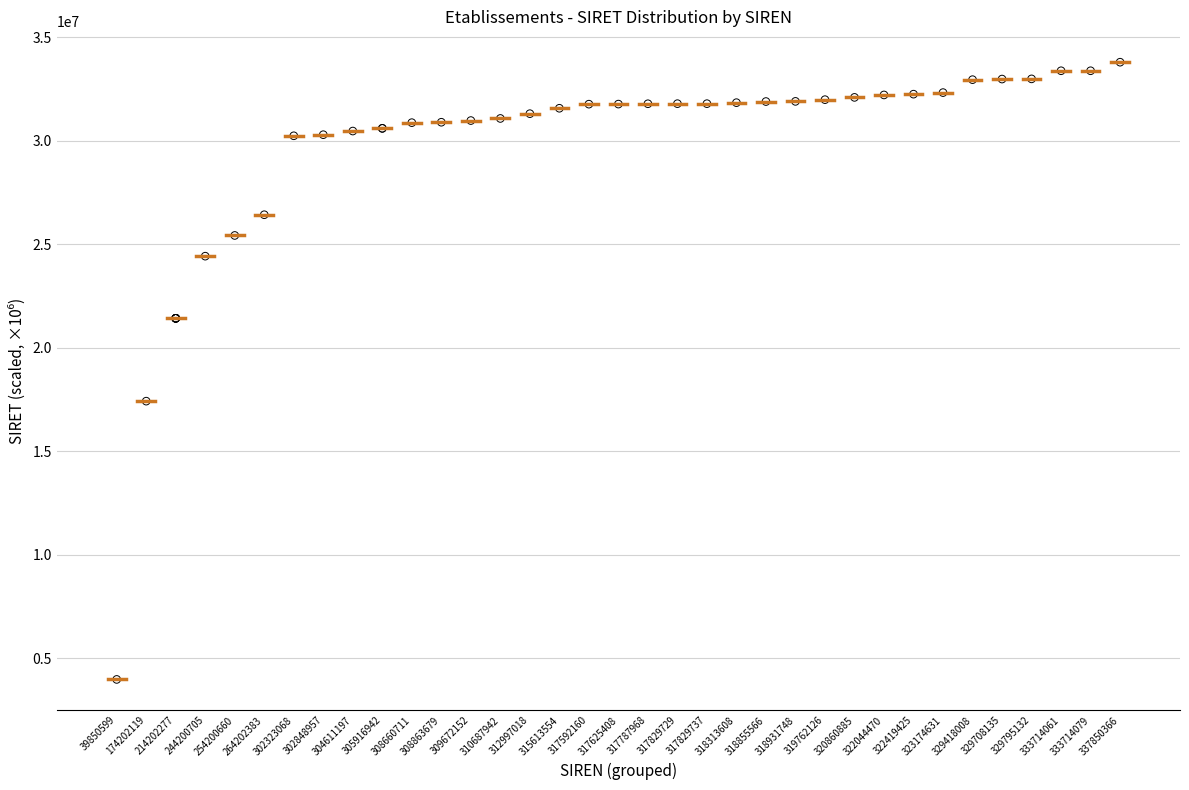

What Y value in the scatter plot is closest to 18885048?

17420211.9